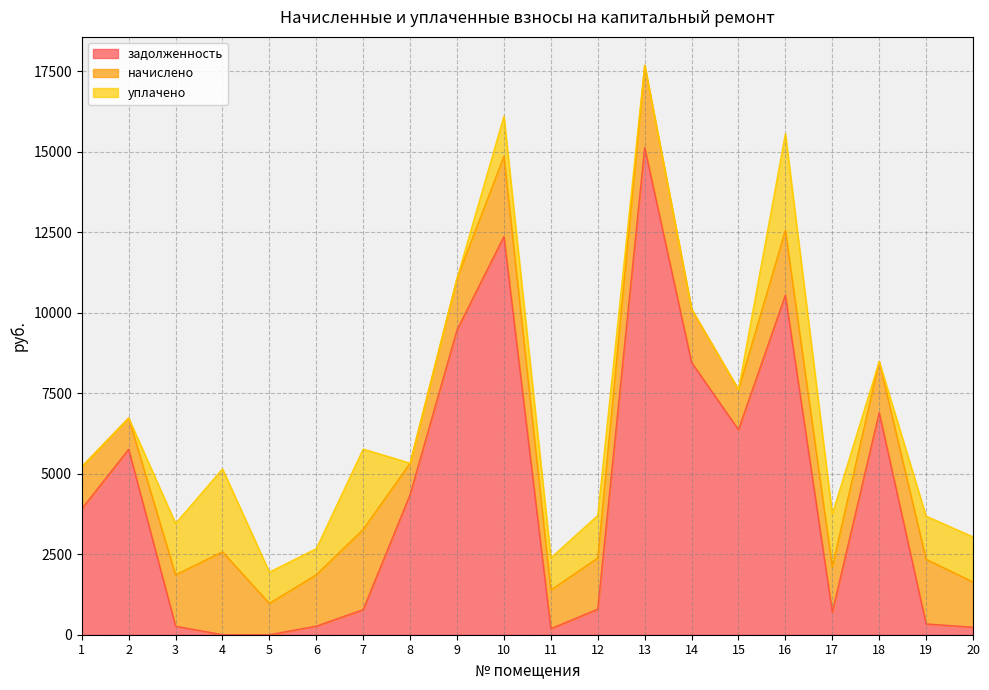

What is the total value across all series at 19?

3682.1